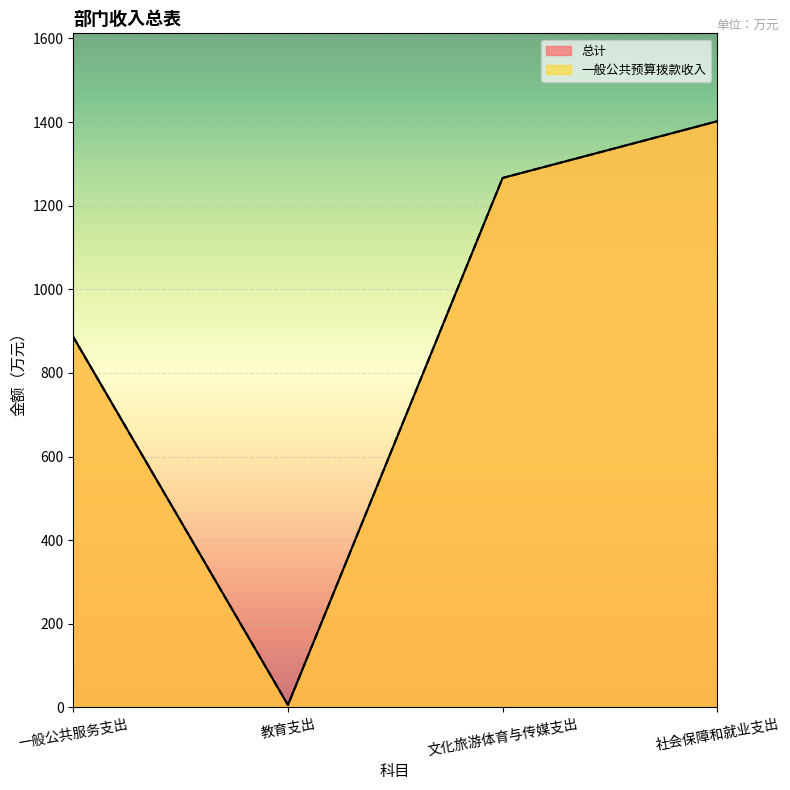

True or false: 一般公共预算拨款收入 and 总计 intersect in this chart.

False